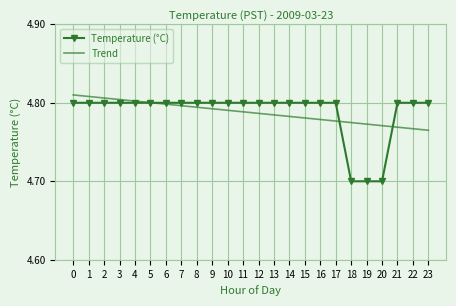

Which series ends up on top after the final intersection of Trend and Temperature (°C)?

Temperature (°C)